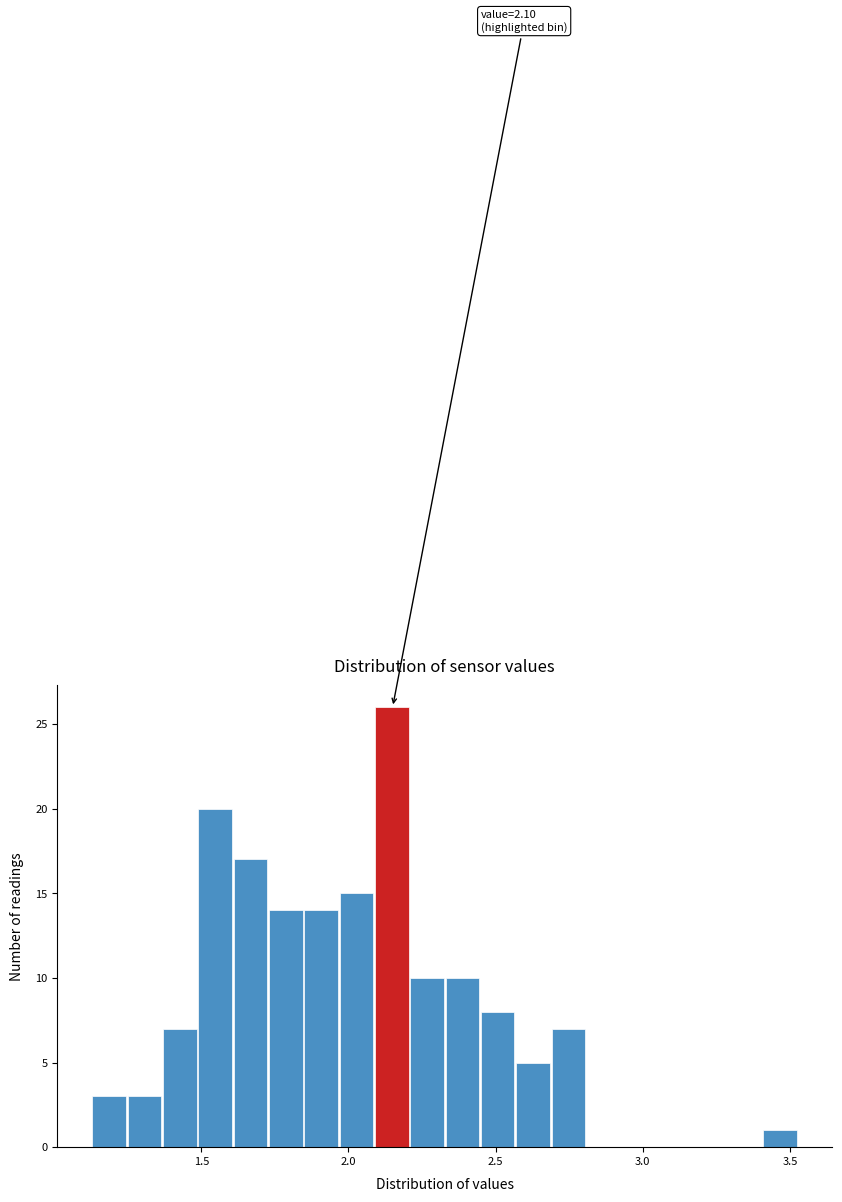

Read against the x-axis, roughly where is the centre of the tallest bar?

2.15